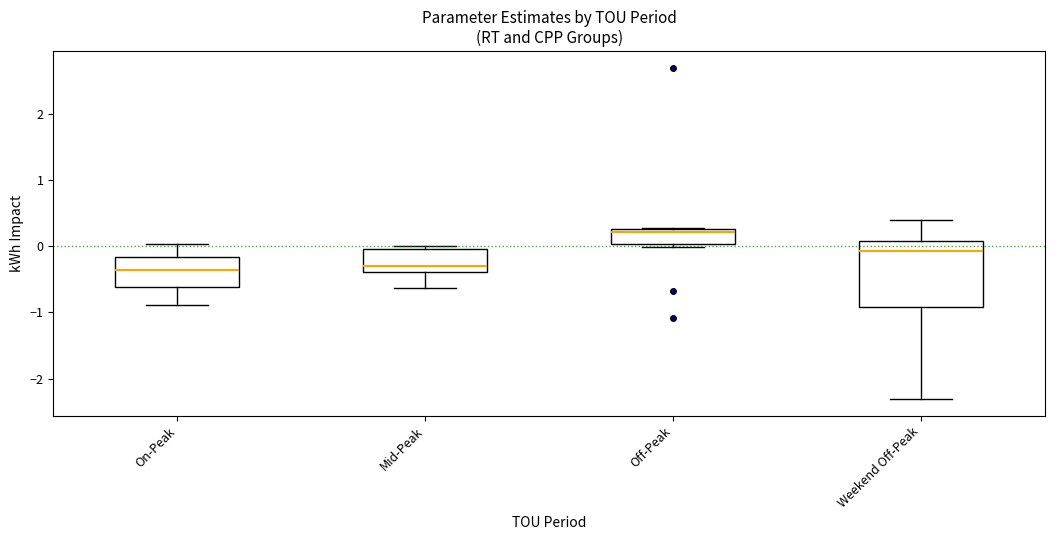

Where does the median line of the box for Off-Peak sit on the y-axis? The values are not printed on the chart, so give them approximately, as read against the axis.

0.2